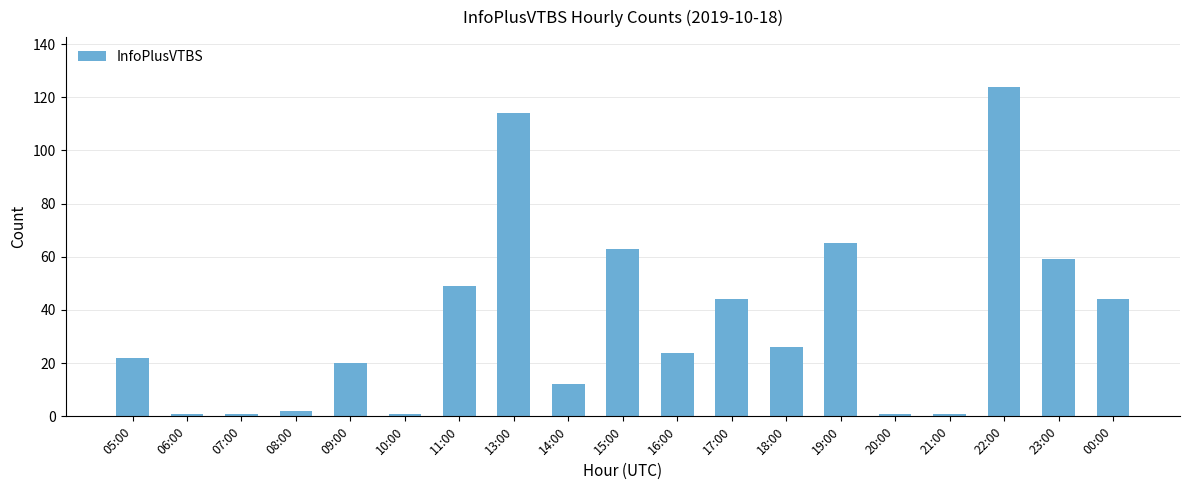

True or false: the data shows 44 at 00:00.

True